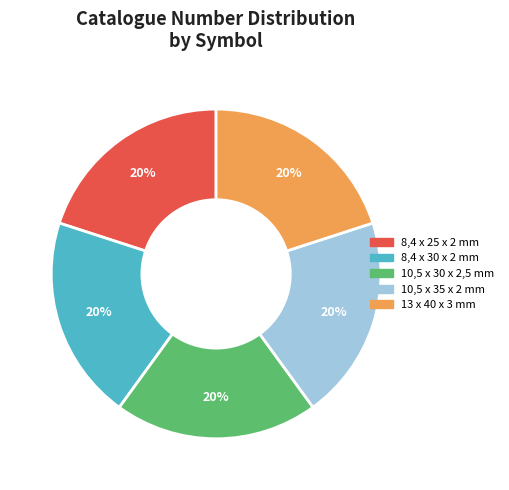

True or false: 13 x 40 x 3 mm accounts for 11% of the total.

False